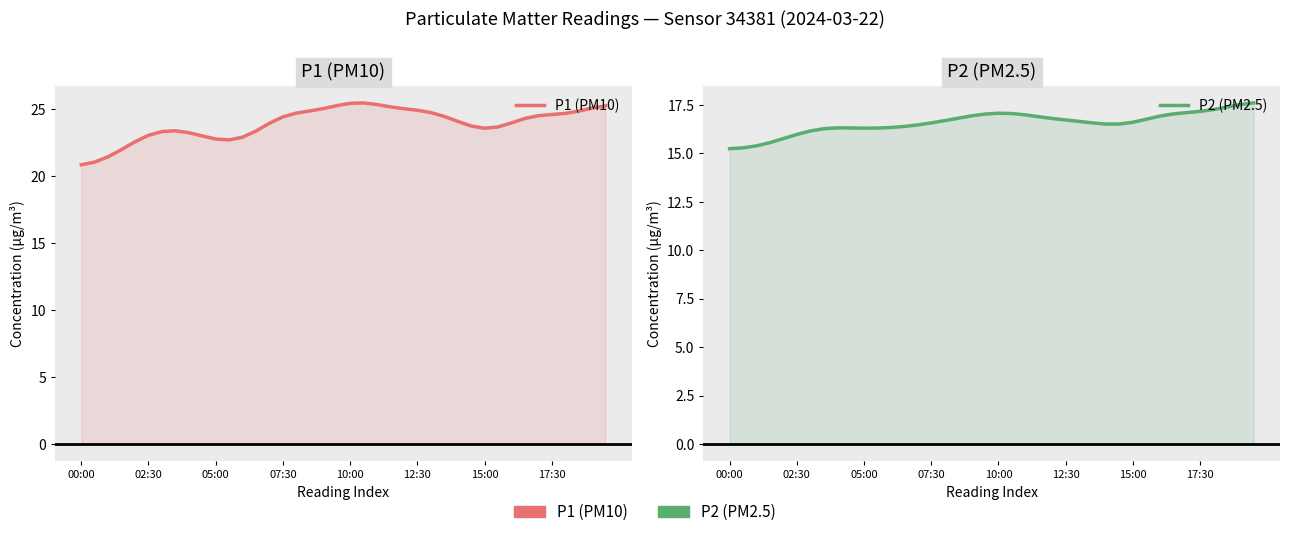

Reading right to left, transcribe all the data shown in this chart.

P1 (PM10): 25.3	25.1	24.9	24.7	24.6	24.5	24.3	24.0	23.7	23.6	23.8	24.1	24.5	24.8	24.9	25.0	25.2	25.4	25.5	25.5	25.3	25.1	24.9	24.7	24.4	24.0	23.4	22.9	22.7	22.8	23.0	23.3	23.4	23.3	23.1	22.6	22.0	21.5	21.1	20.9
P2 (PM2.5): 17.6	17.5	17.4	17.3	17.2	17.1	17.0	16.9	16.8	16.6	16.5	16.5	16.6	16.6	16.7	16.8	16.9	17.0	17.0	17.1	17.0	16.9	16.8	16.7	16.6	16.5	16.4	16.3	16.3	16.3	16.3	16.3	16.3	16.1	16.0	15.8	15.5	15.4	15.3	15.2